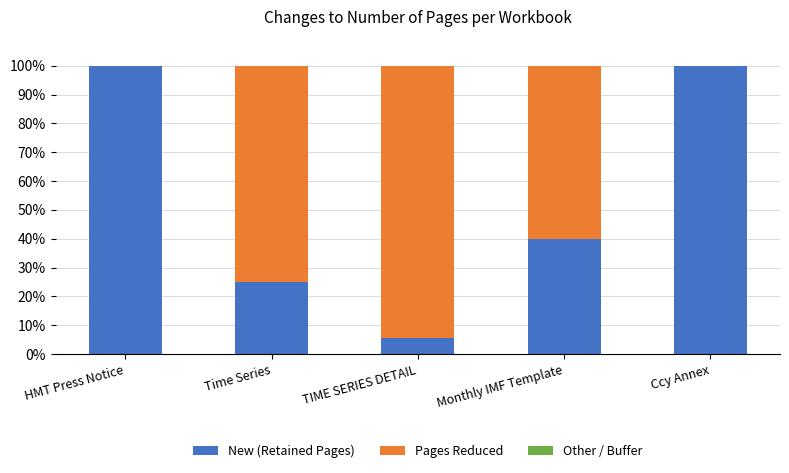

What is the approximate value of New (Retained Pages) at Time Series?

25.0